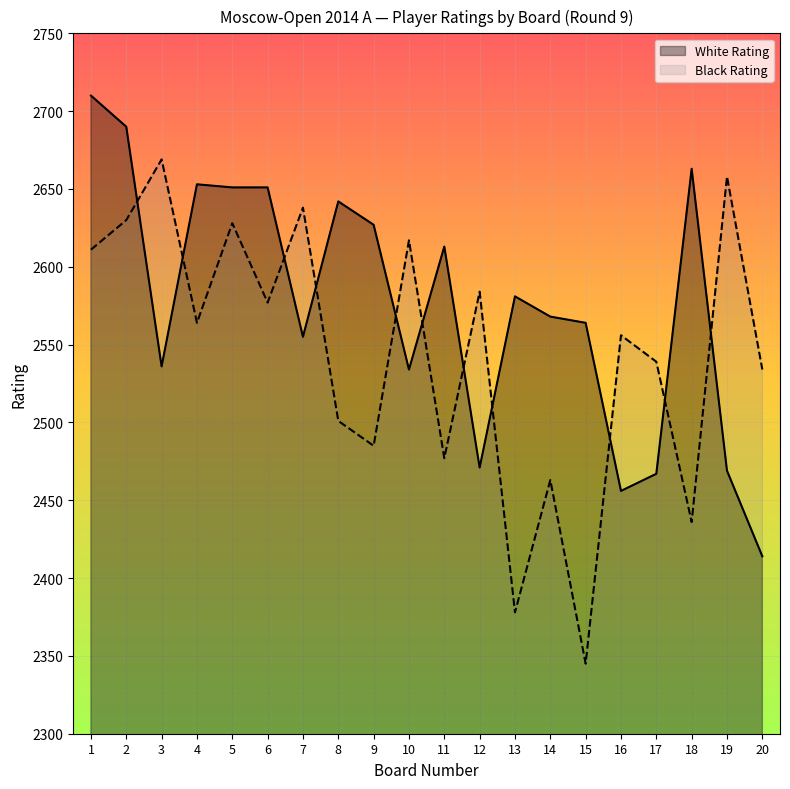

What is the value of the Black Rating point at the 16th from the left?

2556